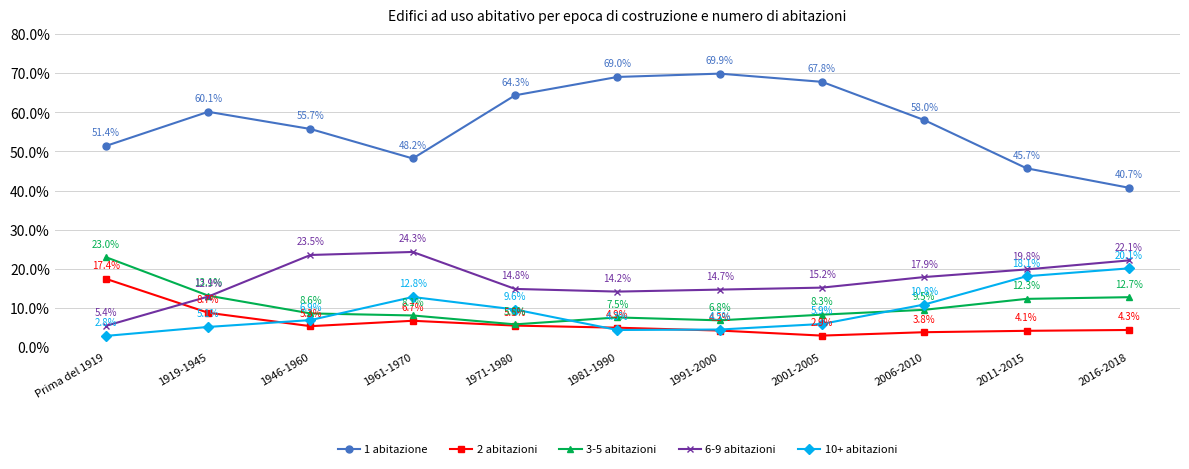

At which category does 3-5 abitazioni reach its first local peak?

1981-1990